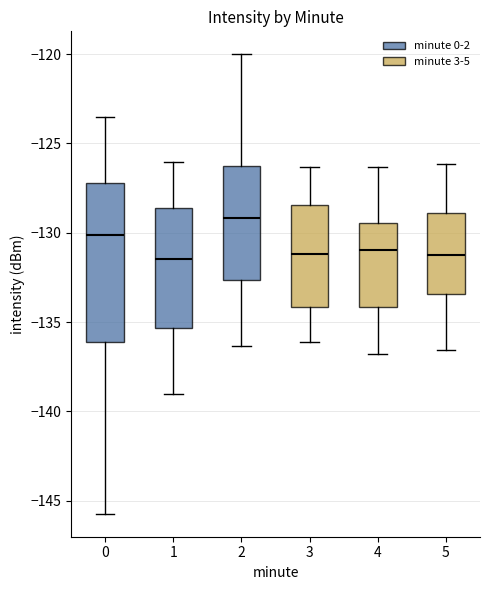

Reading left to right, transcribe this box plot: for each box, give where its median line is, the range the box spans, and where its two whiskers end, as read against the y-axis. The values are not printed on the chart, so give them approximately, as read against the axis.

0: median -130.0, box -136.0 to -127.0, whiskers -145.5 to -123.5
1: median -131.5, box -135.5 to -128.5, whiskers -139.0 to -126.0
2: median -129.0, box -132.5 to -126.5, whiskers -136.5 to -120.0
3: median -131.0, box -134.0 to -128.5, whiskers -136.0 to -126.5
4: median -131.0, box -134.0 to -129.5, whiskers -137.0 to -126.5
5: median -131.0, box -133.5 to -129.0, whiskers -136.5 to -126.0